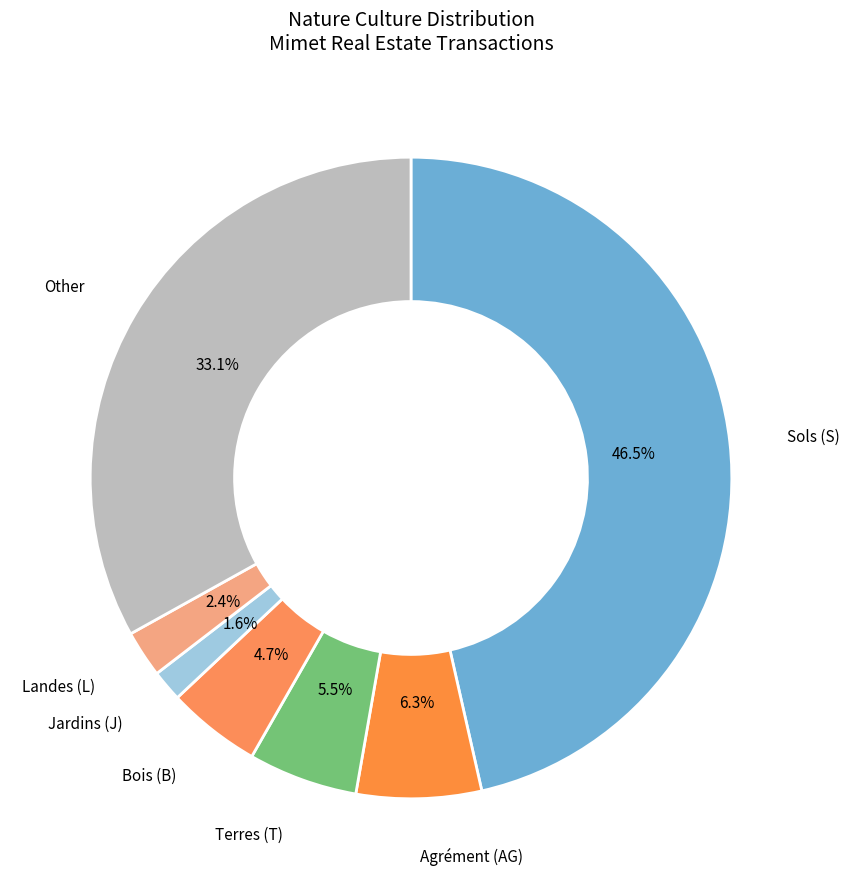

Rank the categories by value from lowest to highest.

J, L, B, T, AG, Other, S